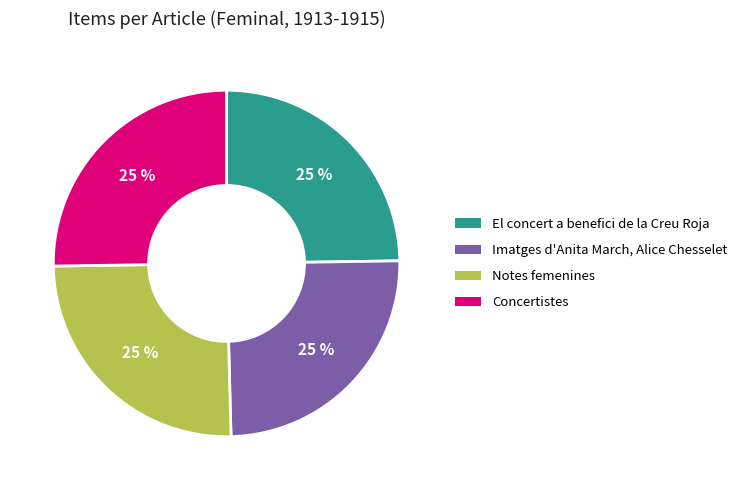

Approximately how many times larger is the value at Concertistes compared to El concert a benefici de la Creu Roja?

1.0